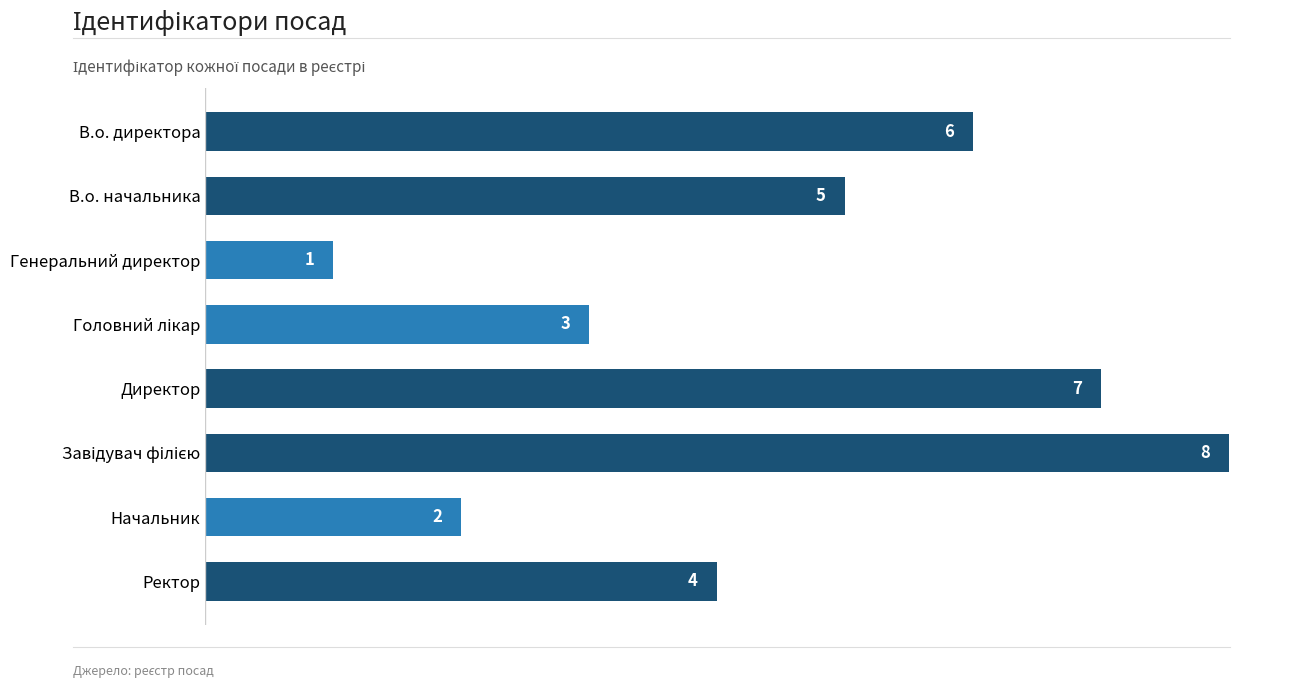

At which label is the value closest to 4?

Ректор